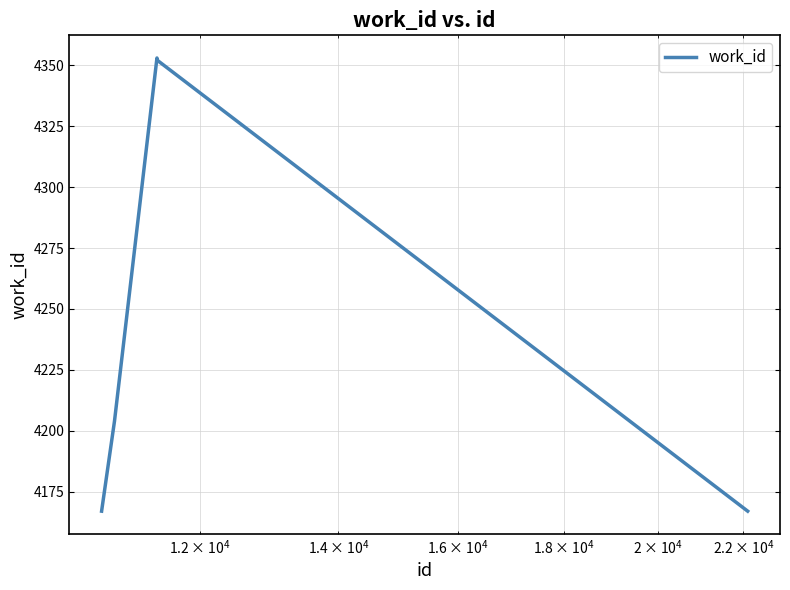

What is the maximum value shown in the chart?

4353